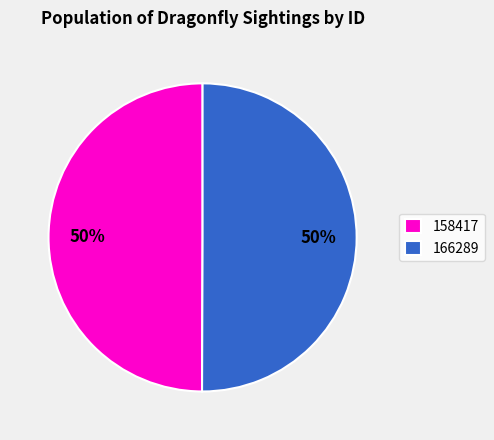

How many segments does this pie chart have?

2